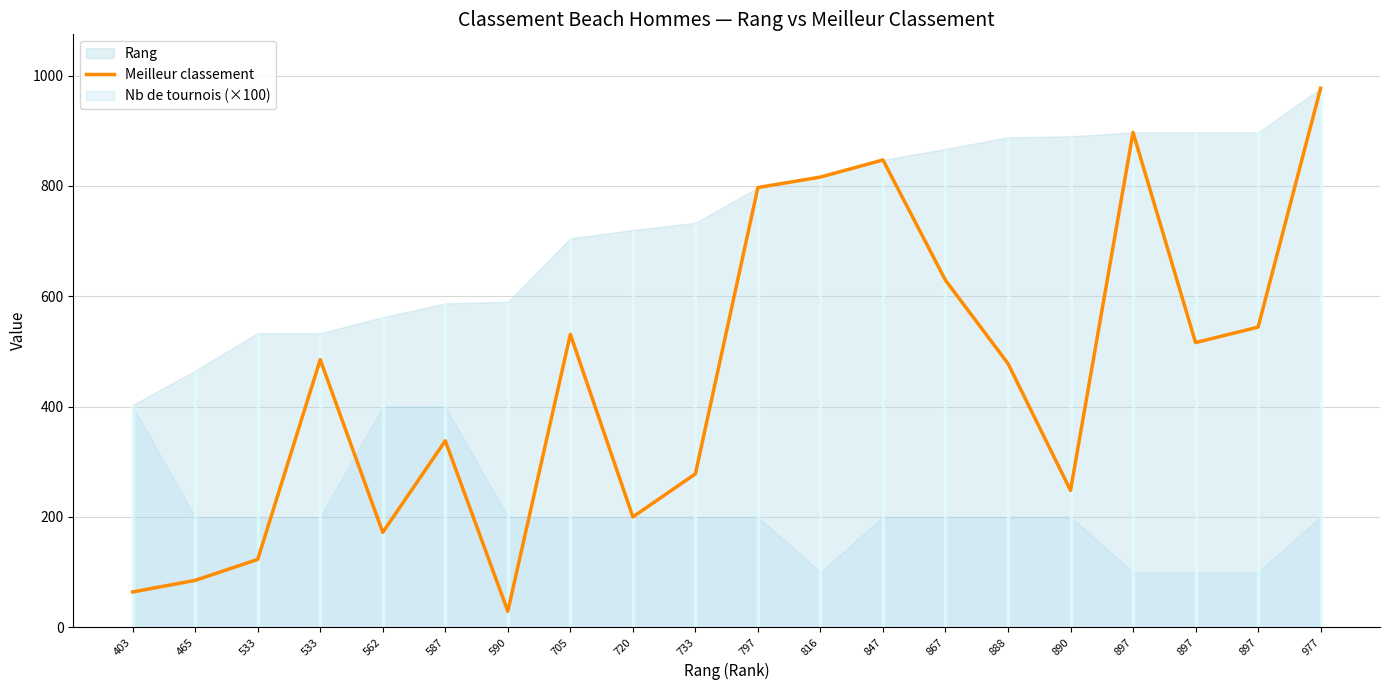

Which label corresponds to the largest value in the chart?

977